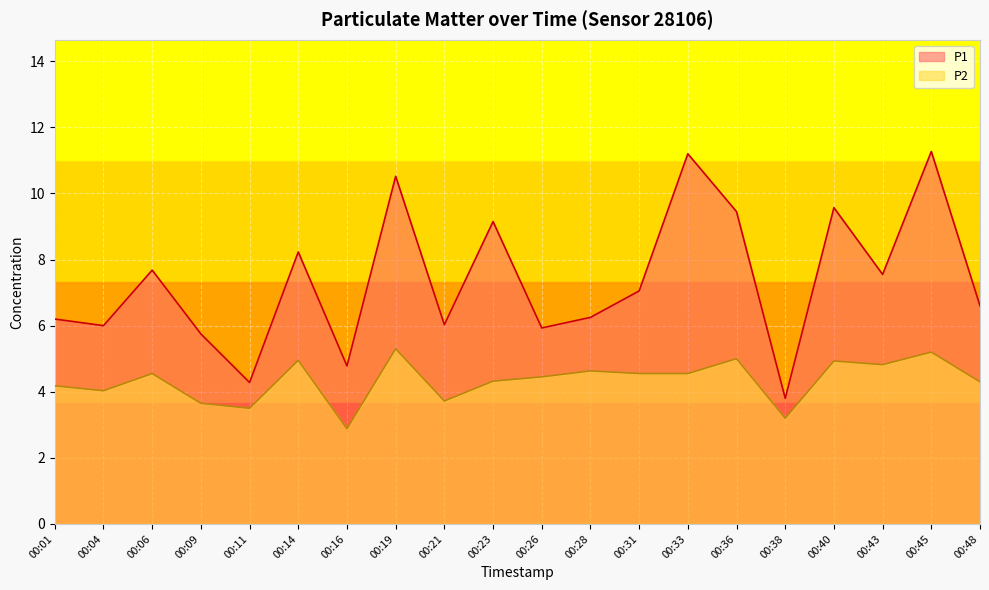

The value of P2 at 00:09 is 3.6. True or false?

True